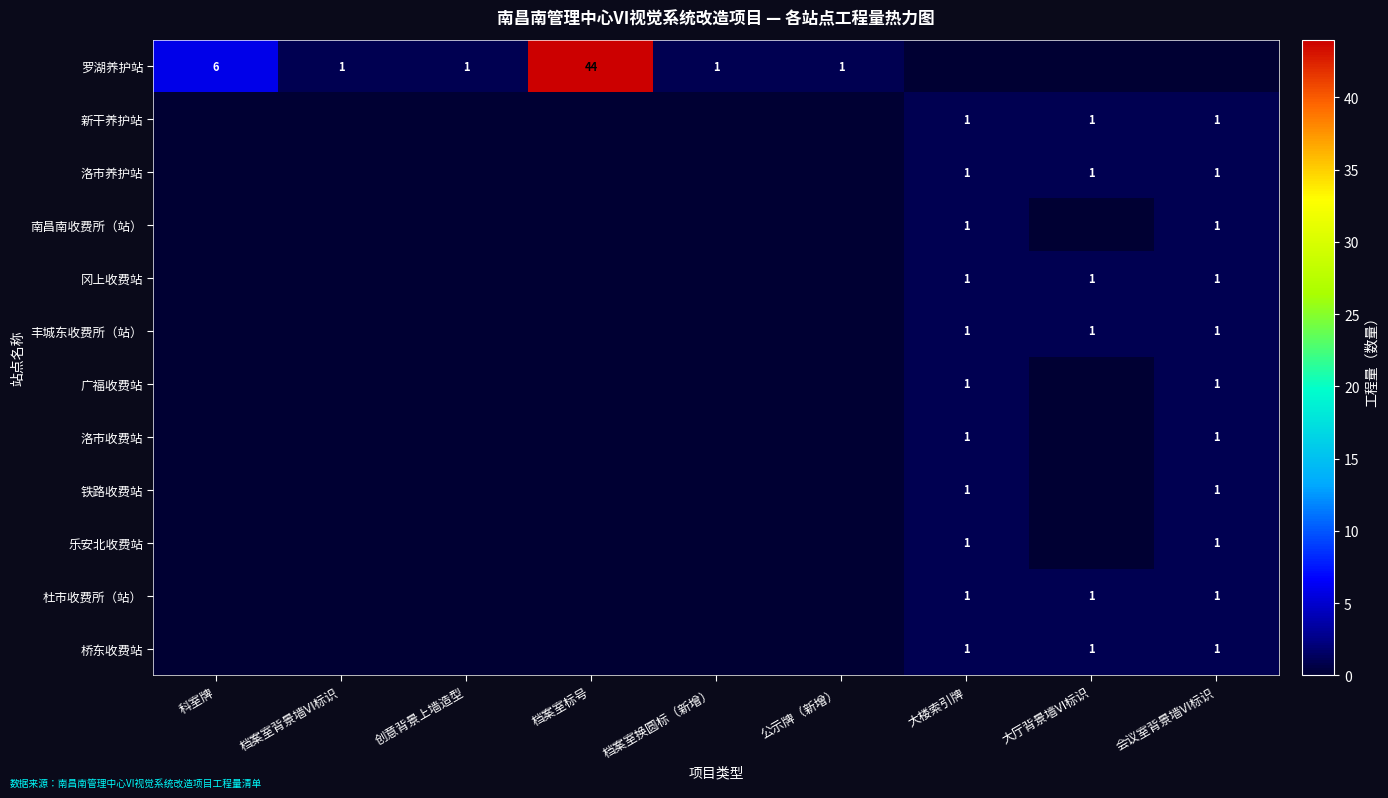

At which category is the sum across all series the highest?

档案室标号